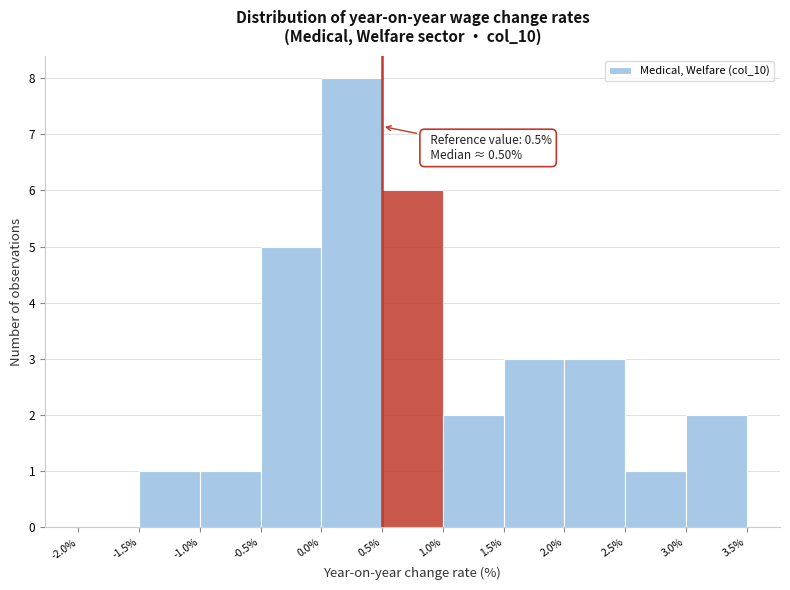

Which range on the x-axis has the tallest bar?

0.0% to 0.5%